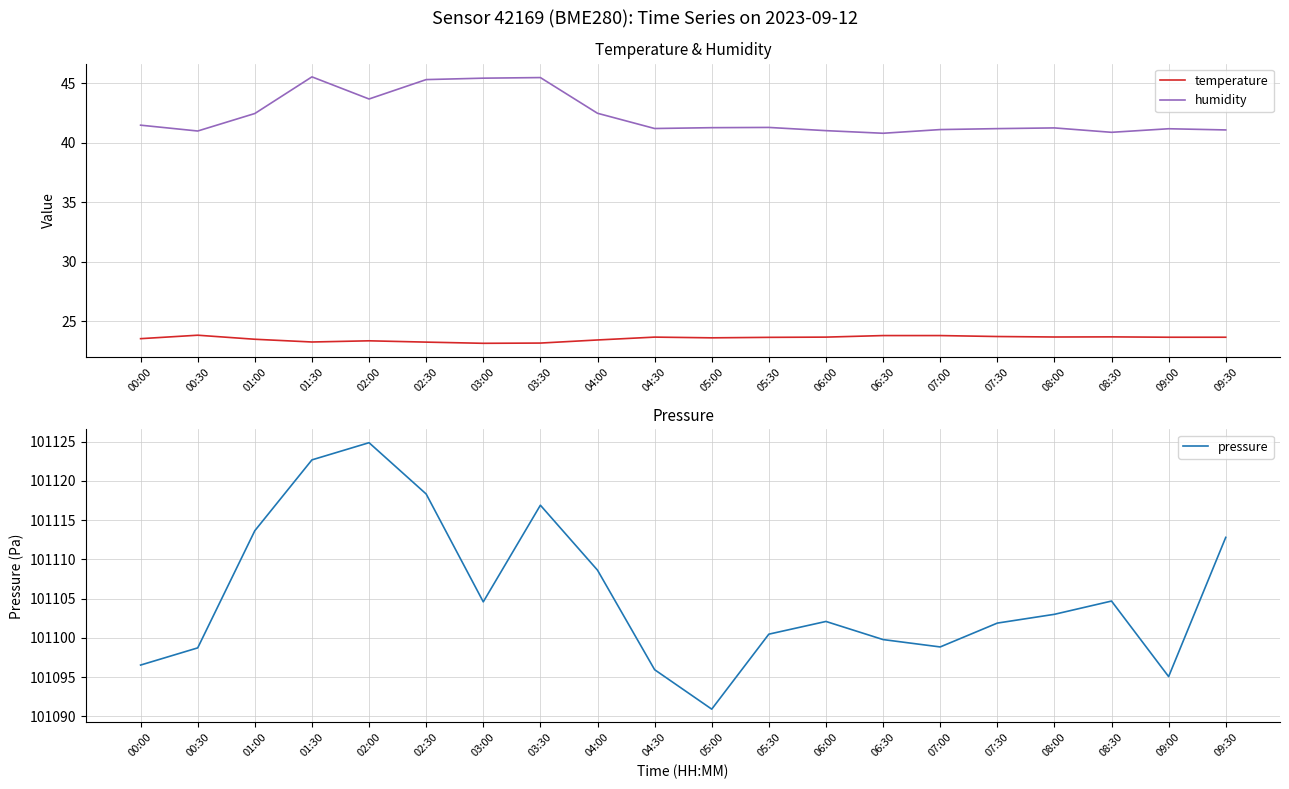

True or false: humidity has a value of 43.7 at 02:00.

True